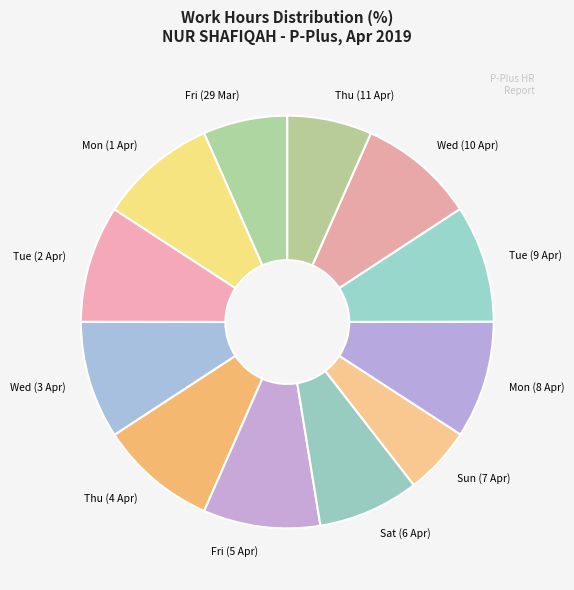

Is there any slice that represents more than half of the pie?

No